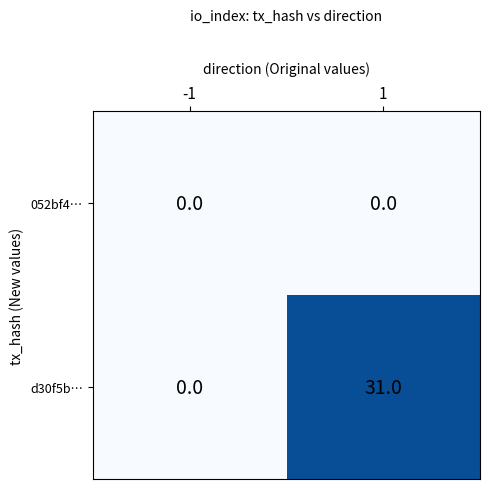

What is the sum of all d30f5b… values?

31